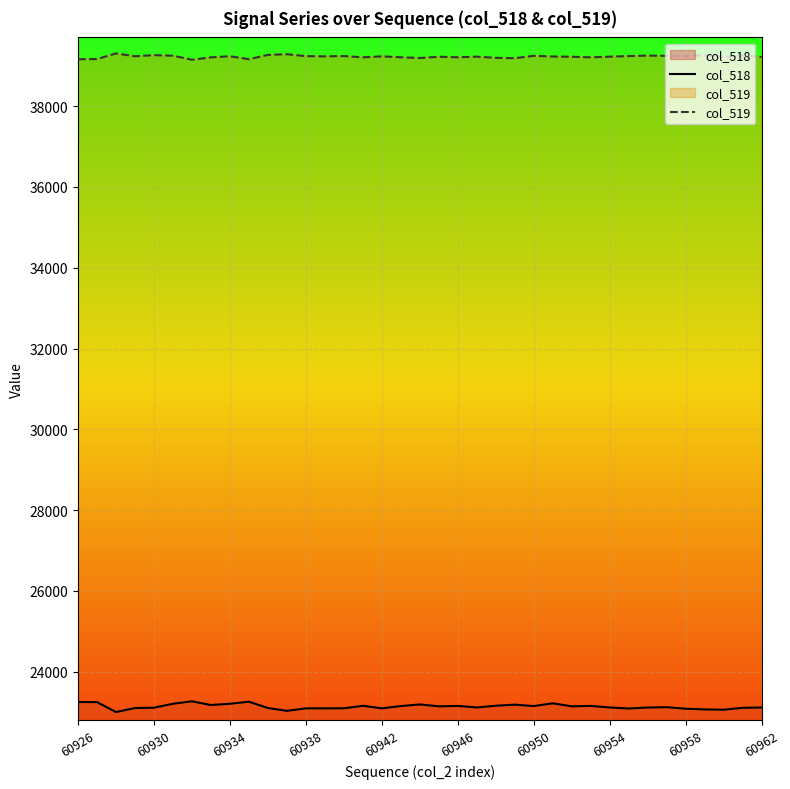

How many data points in col_519 are less than 39227?

18